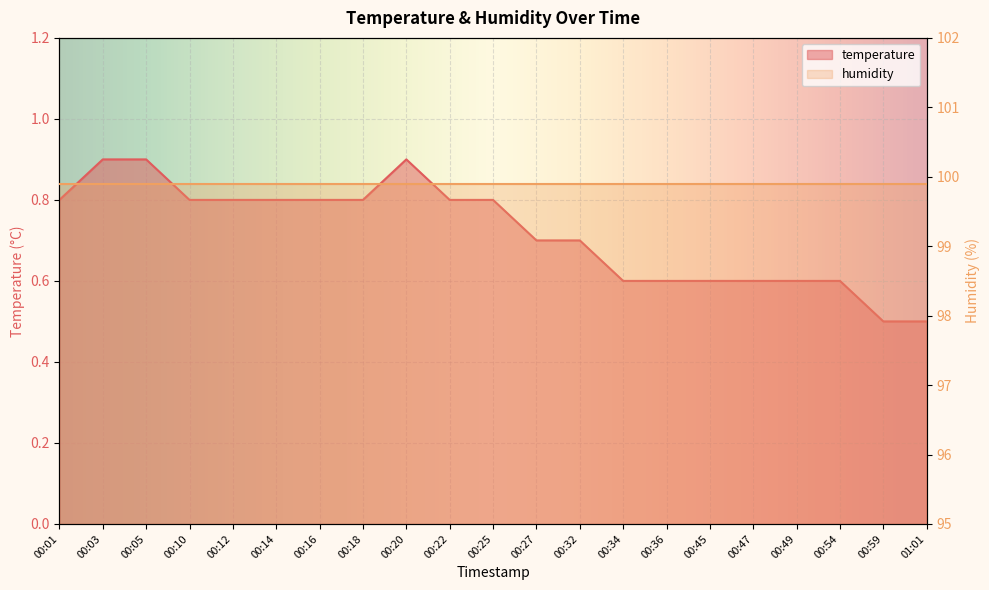

How many interior local peaks (higher than both neighbors) does the data have?

1